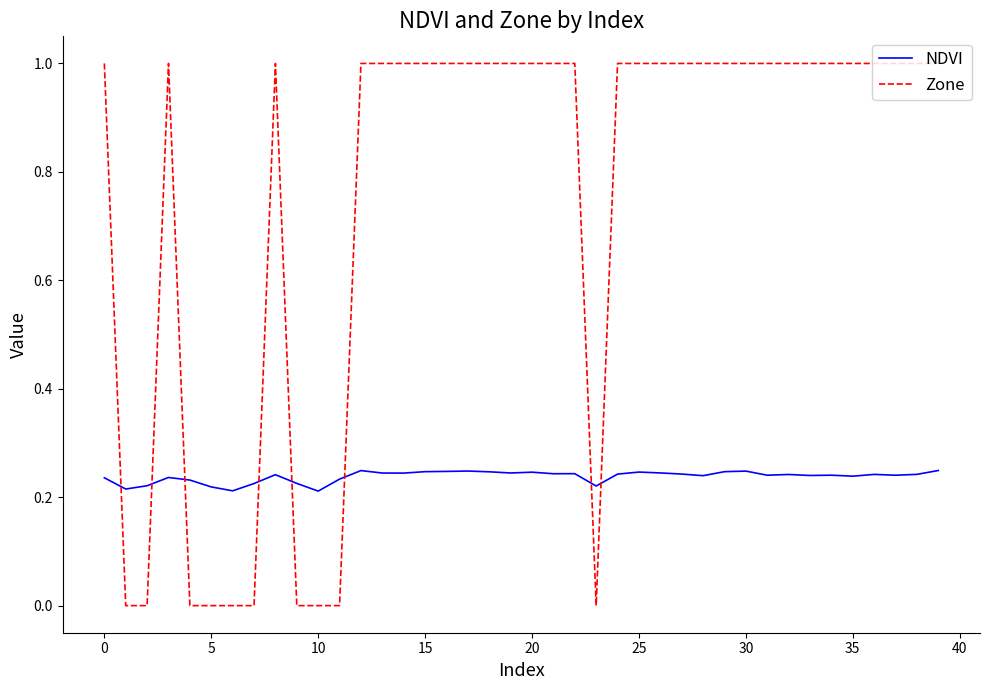

List the series in order of their peak value, lowest first.

NDVI, Zone